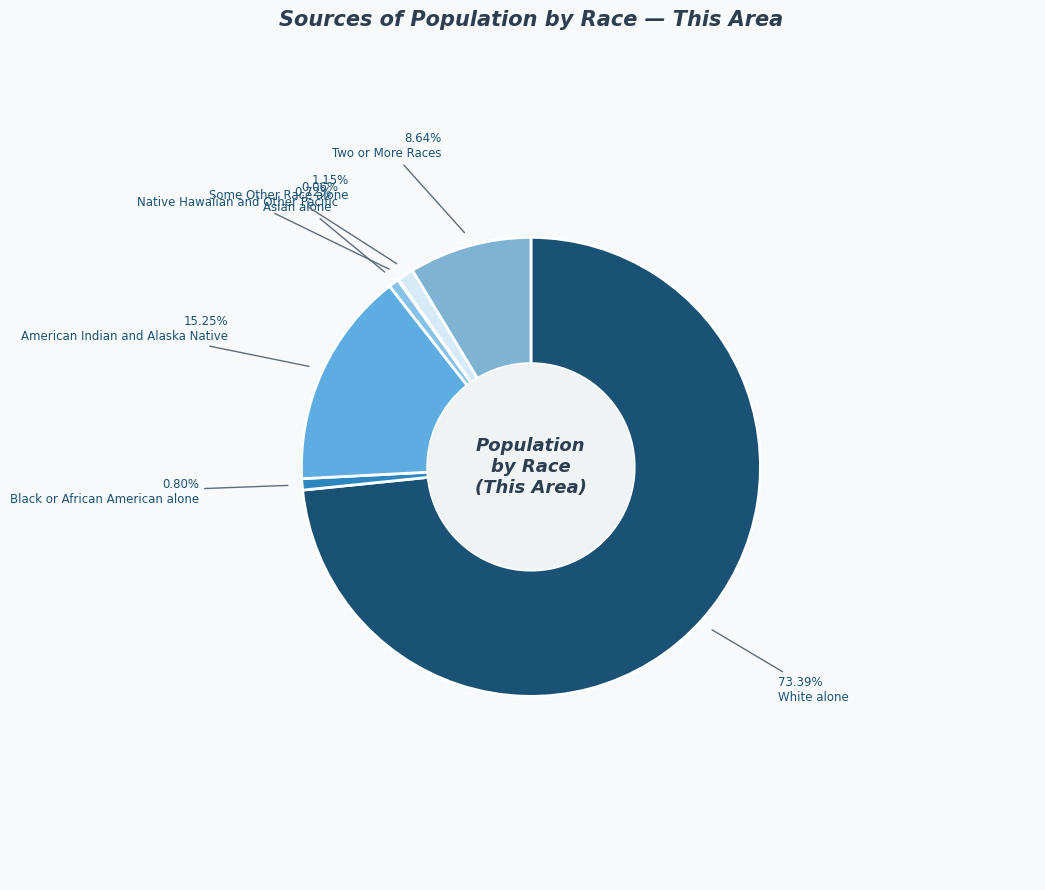

What percentage is the White alone slice, to the nearest percent?

73%